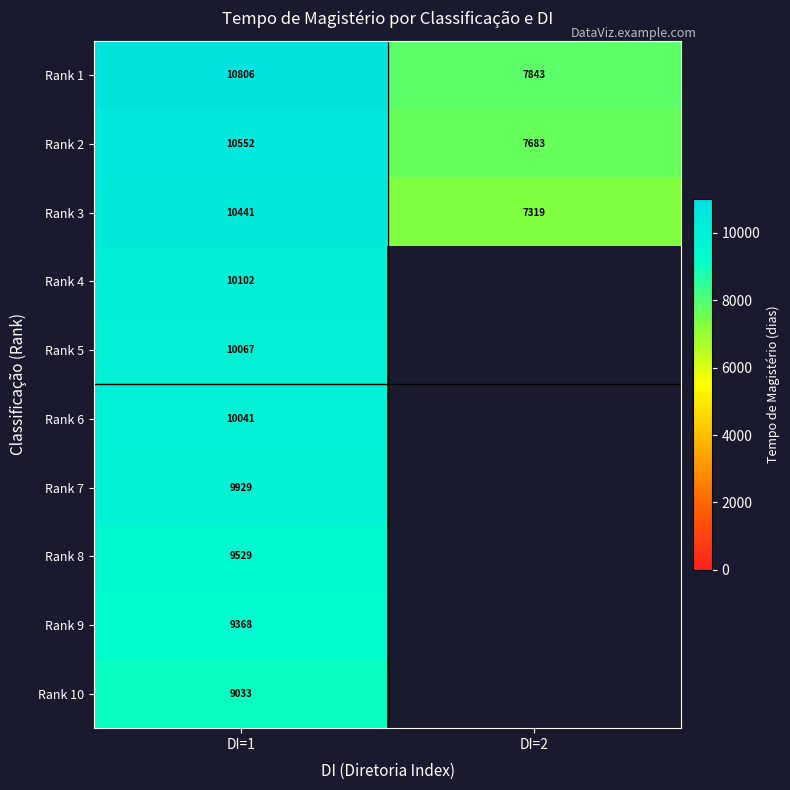

Is the value of Rank 10 at DI=1 greater than the value of Rank 4 at DI=1?

No